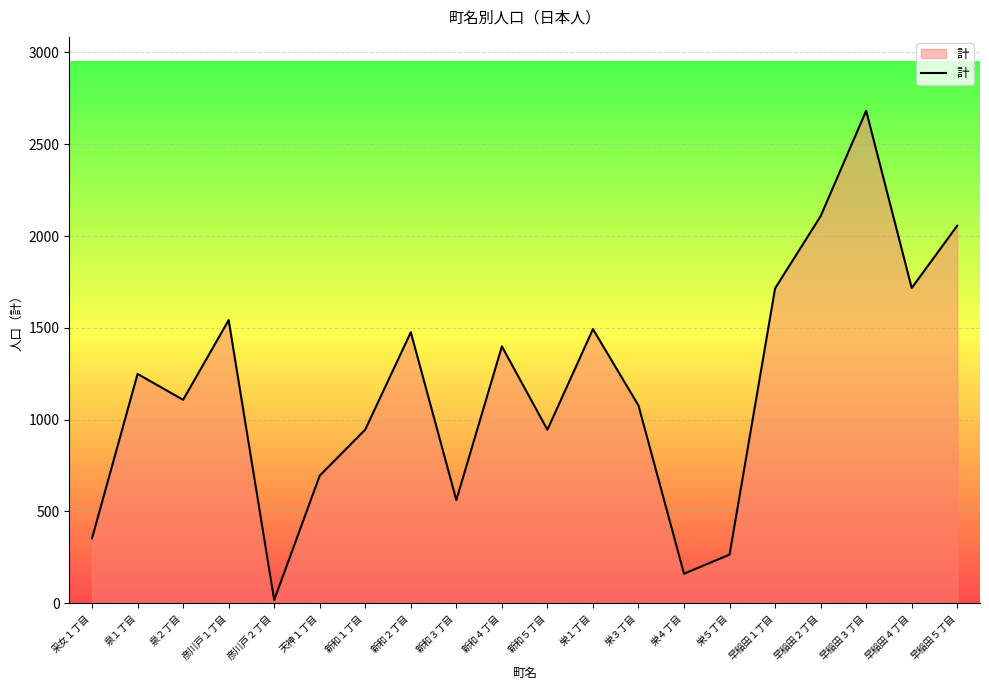

What is the difference between the values at 彦川戸１丁目 and 栄１丁目?

49